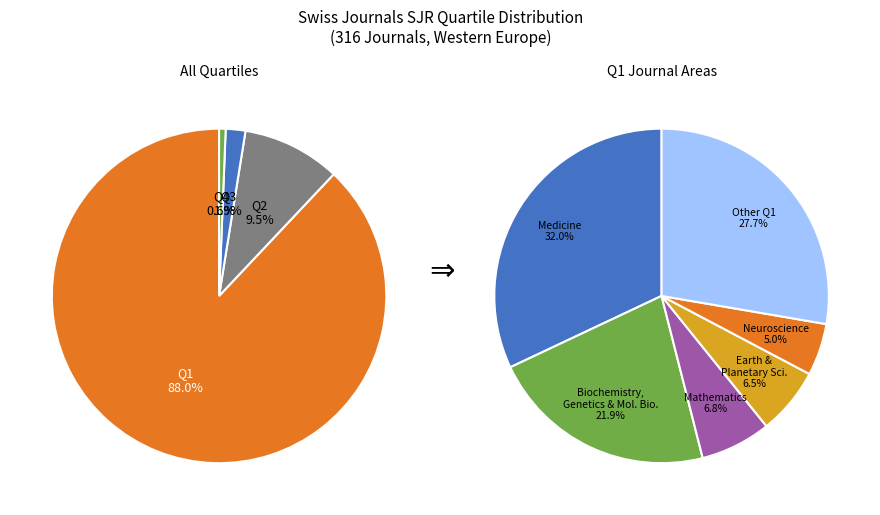

To the nearest percent, what is the difference between the largest and smallest slice percentages?

87%